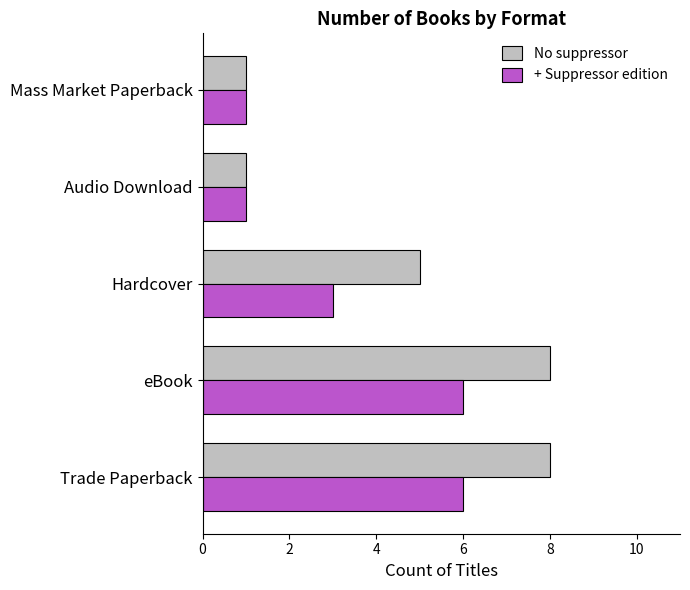

What is the sum of the + Suppressor edition values at Hardcover and Trade Paperback?

9